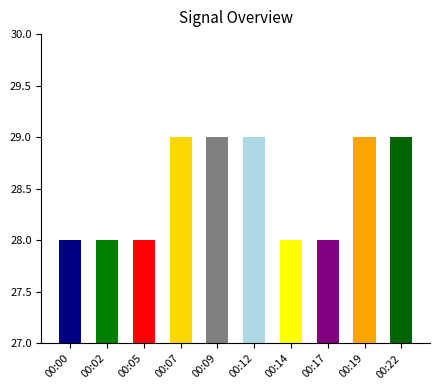

What is the difference between the maximum and minimum values?

1